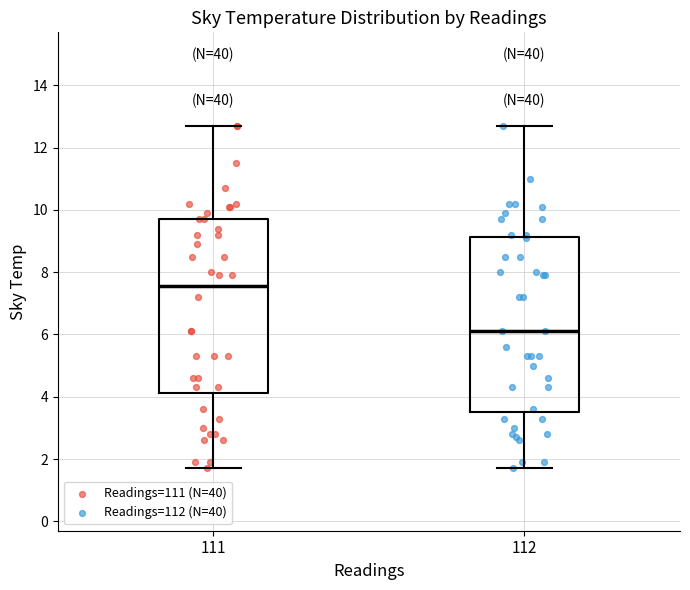

Where is the lower edge of the box at x = 111 on the y-axis? The values are not printed on the chart, so give them approximately, as read against the axis.

4.2